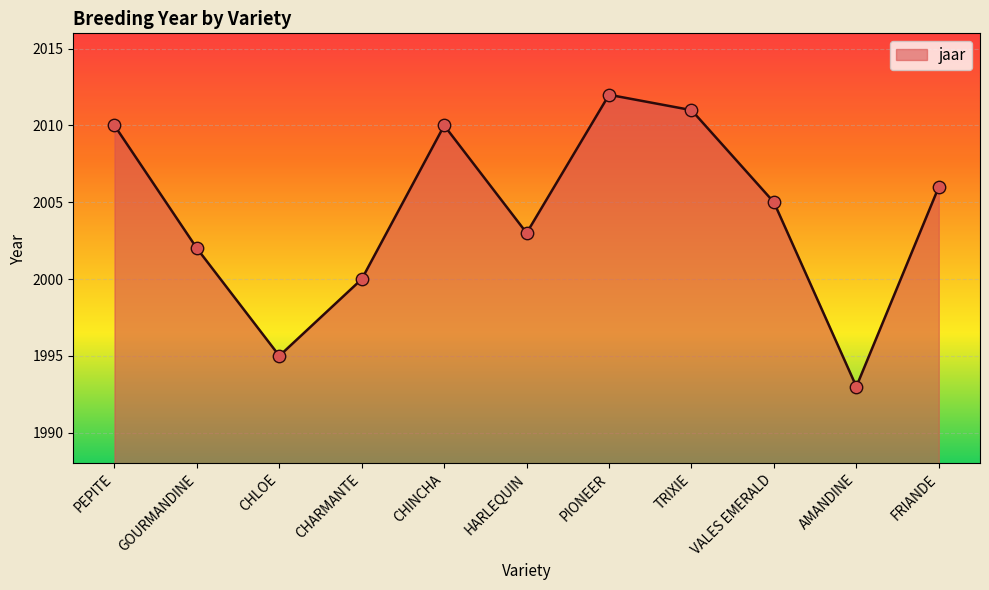

What is the ratio of the value at GOURMANDINE to the value at VALES EMERALD?

1.0